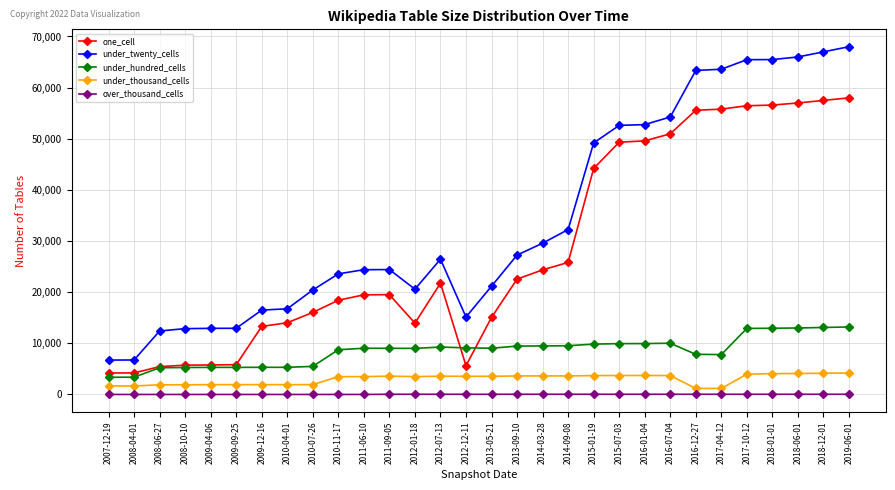

What is the maximum value for under_twenty_cells?

68000